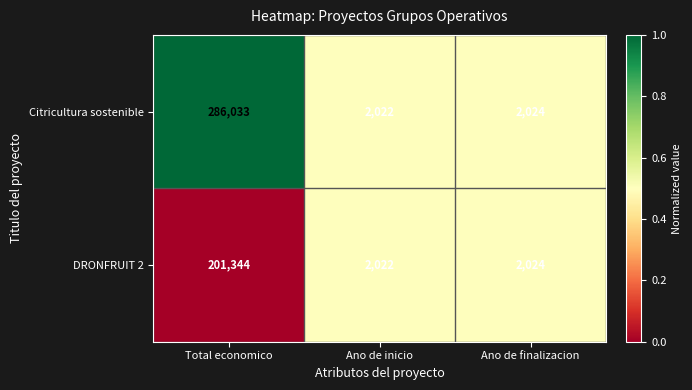

What is the minimum value for DRONFRUIT 2?

2022